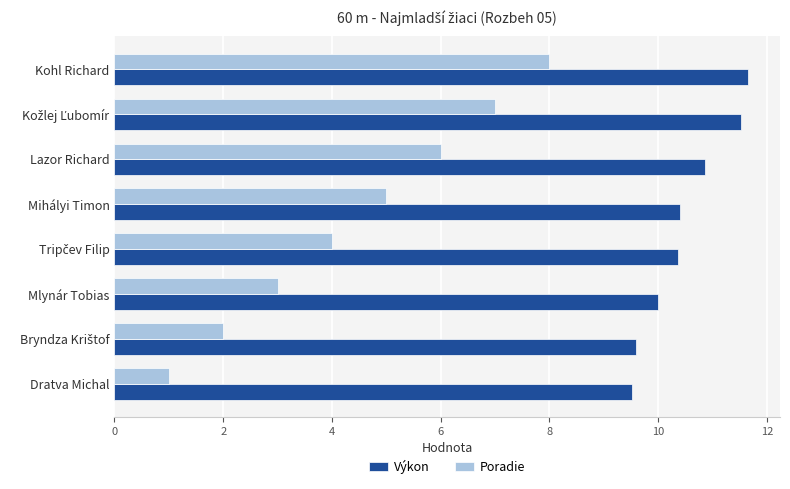

Rank the series by their maximum value, from lowest to highest.

Poradie, Výkon